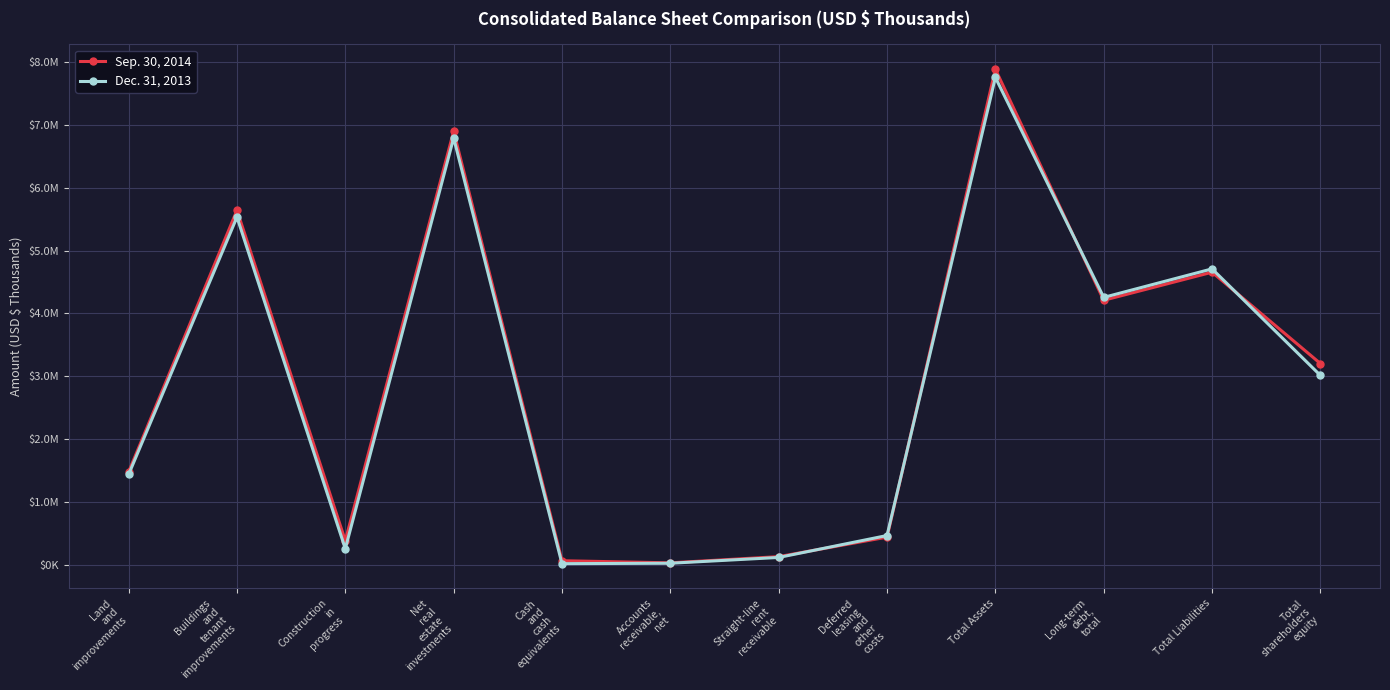

What position from the left is Straight-line
rent
receivable?

7